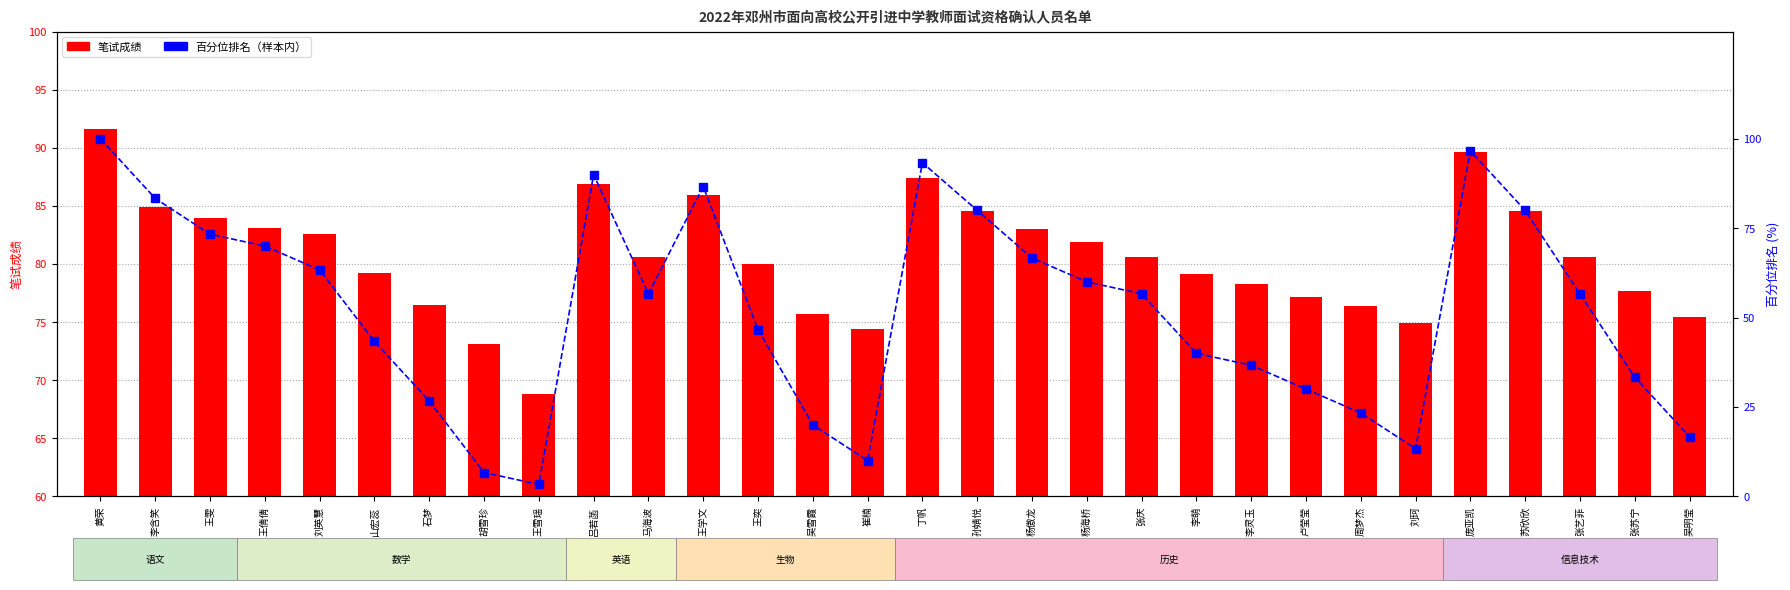

How many data points in 笔试成绩 are less than 80?

13